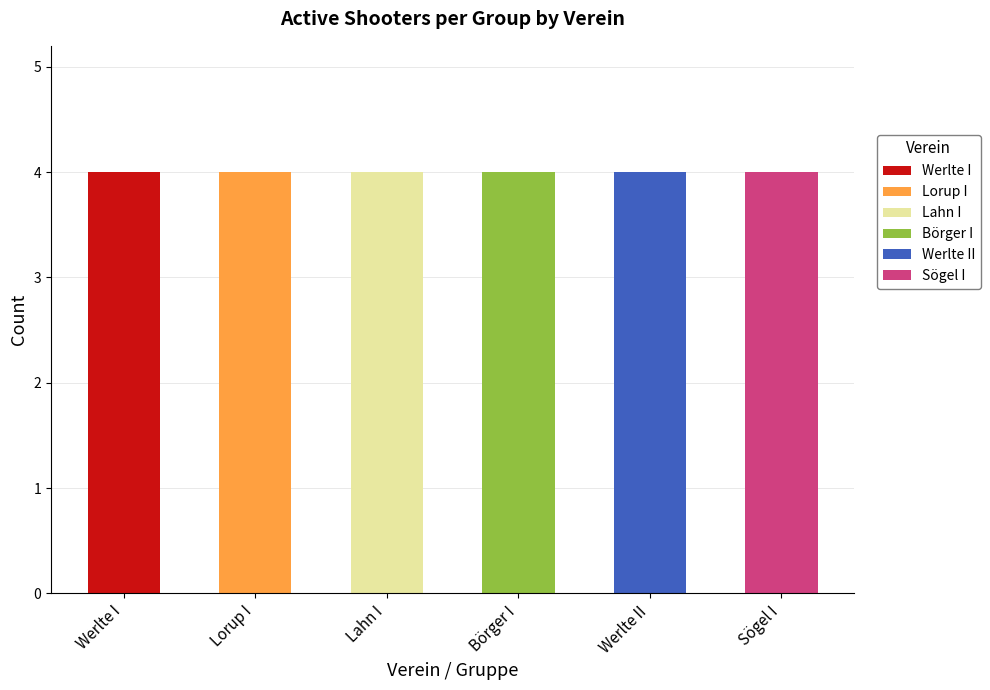

Which category has the highest value in the Werlte I series?

Werlte I